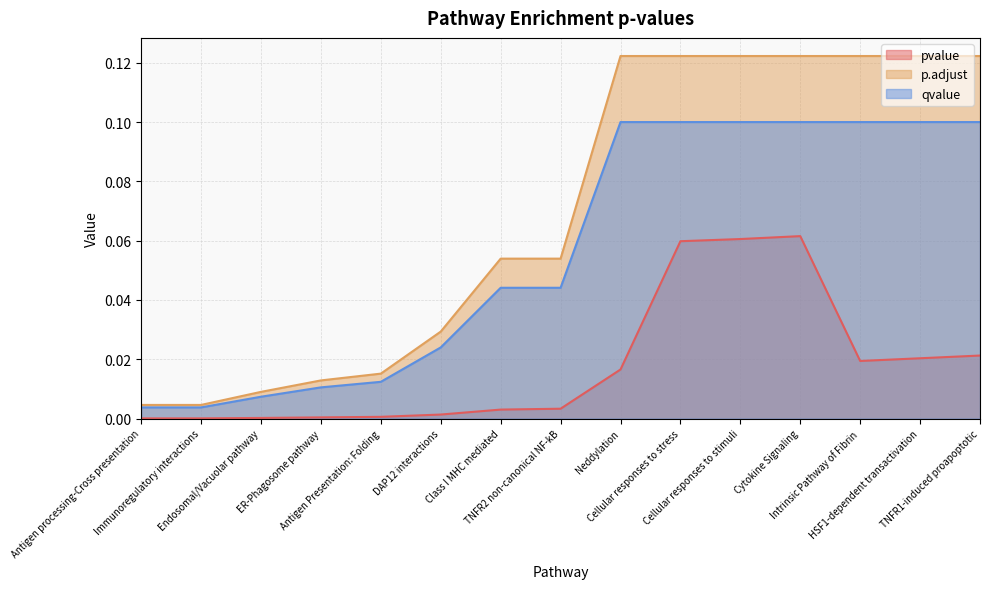

True or false: qvalue and pvalue cross at least once.

False